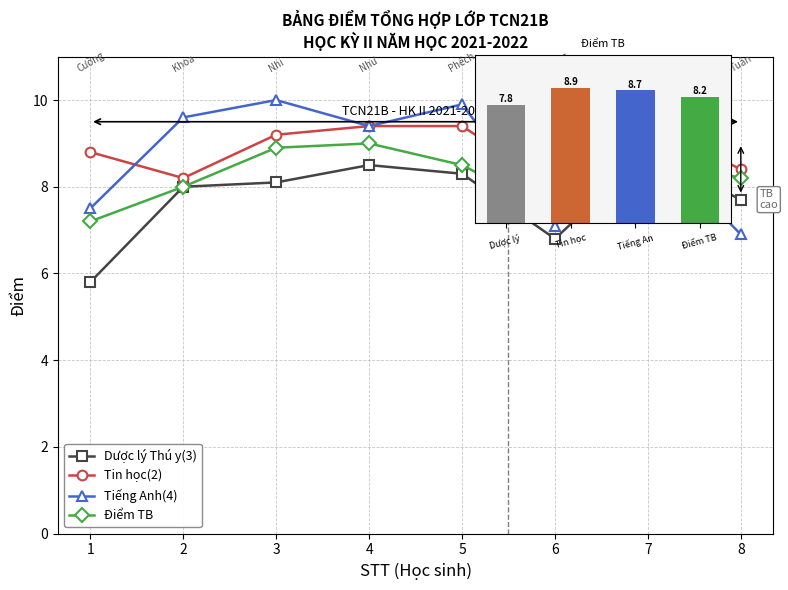

Which category has the lowest value in the Điểm TB series?

1